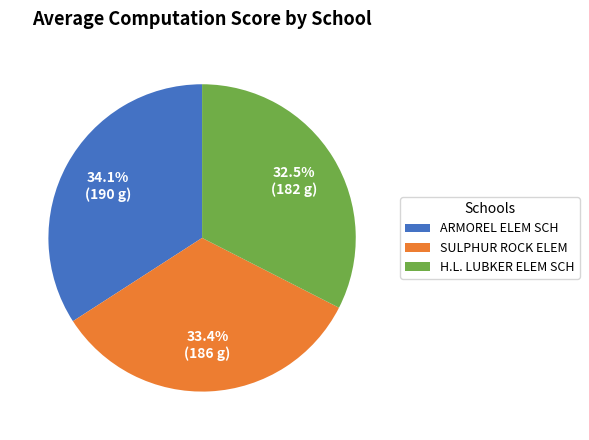

Which has a higher value, ARMOREL ELEM SCH or H.L. LUBKER ELEM SCH?

ARMOREL ELEM SCH